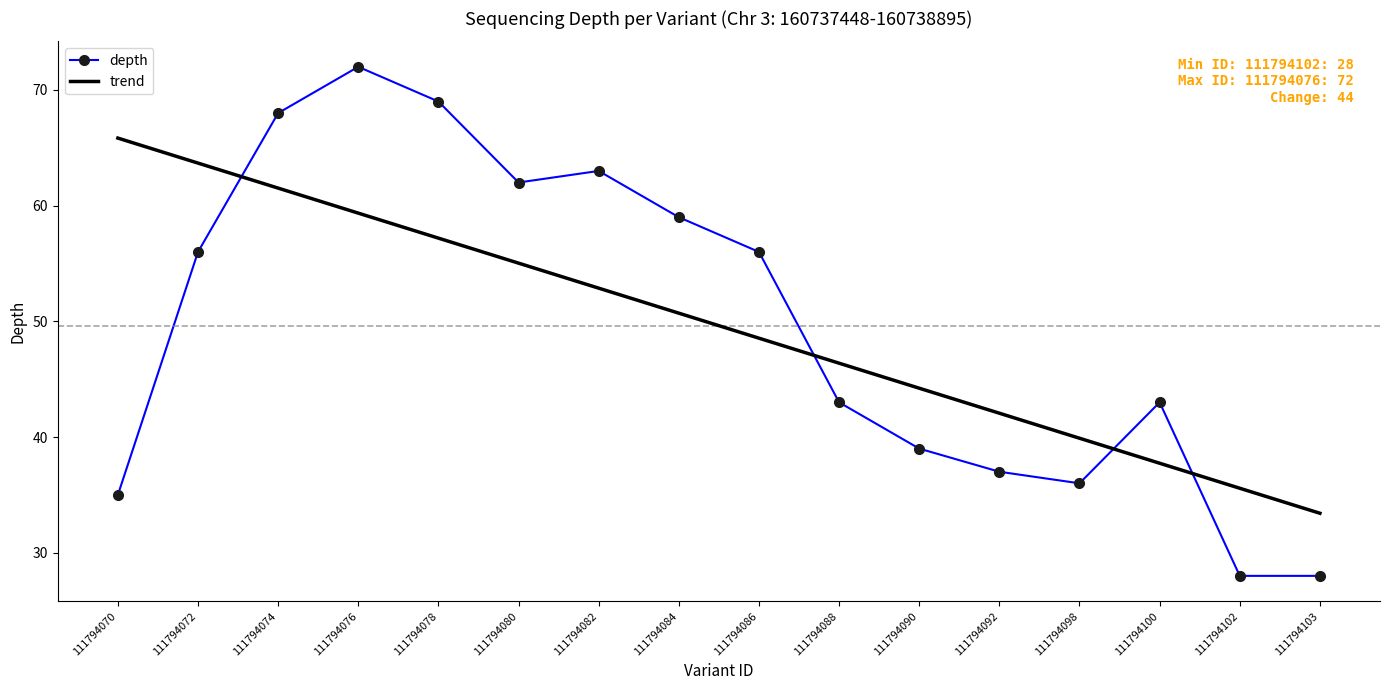

Which series ends up on top after the final intersection of depth and trend?

trend